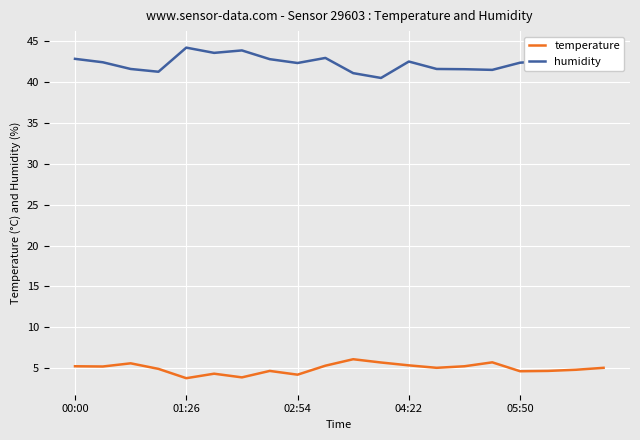

What are all the series names shown in the legend?

temperature, humidity